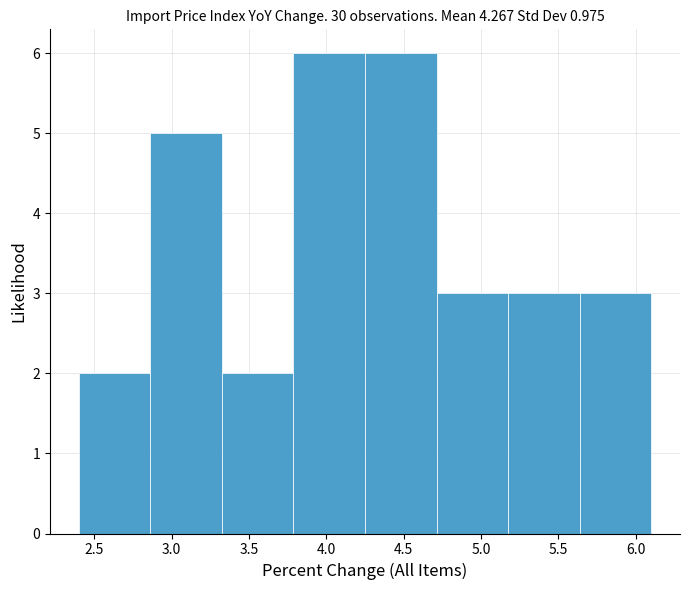

How tall is the bar that spans 3.35 to 3.80 on the x-axis? Neither the bar edges nor the heights are printed on the chart, so give them approximately, as read against the axes.

2